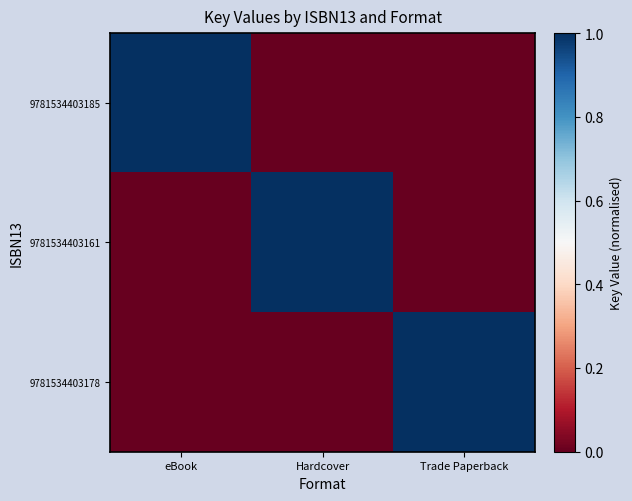

At which category is the sum across all series the highest?

eBook